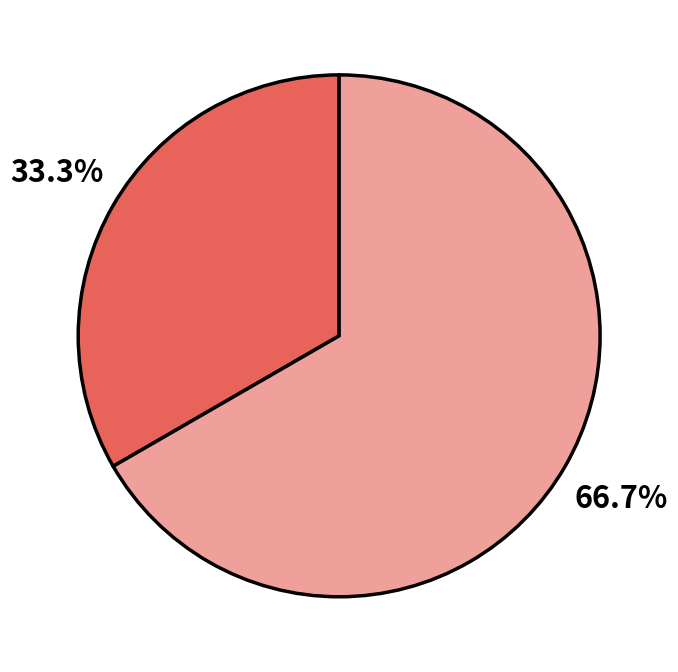

Does any single category account for the majority?

Yes